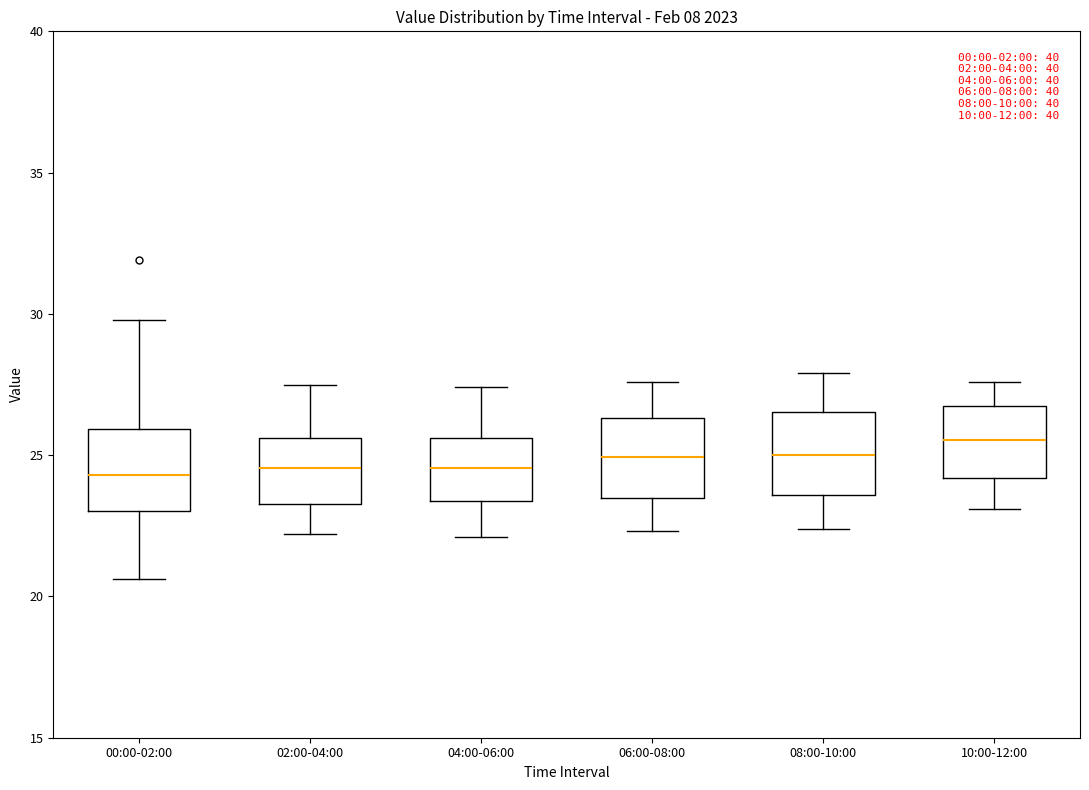

Which box has the highest median line?

10:00-12:00